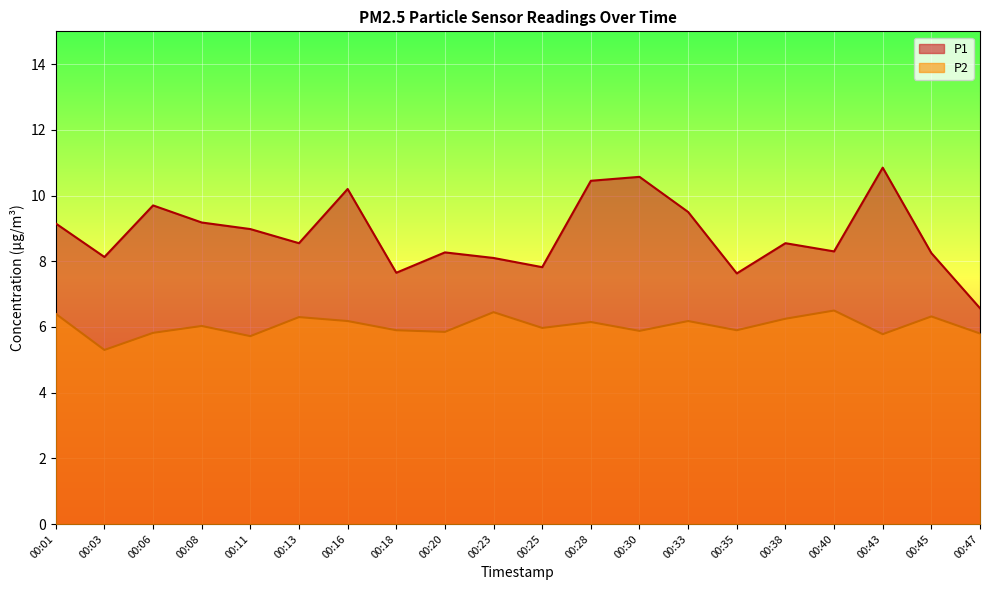

In P1, how many points are higher than both neighbors (excluding endpoints)?

6